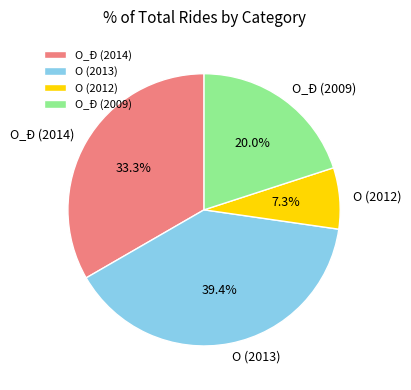

To the nearest percent, what portion does O (2013) represent?

39%